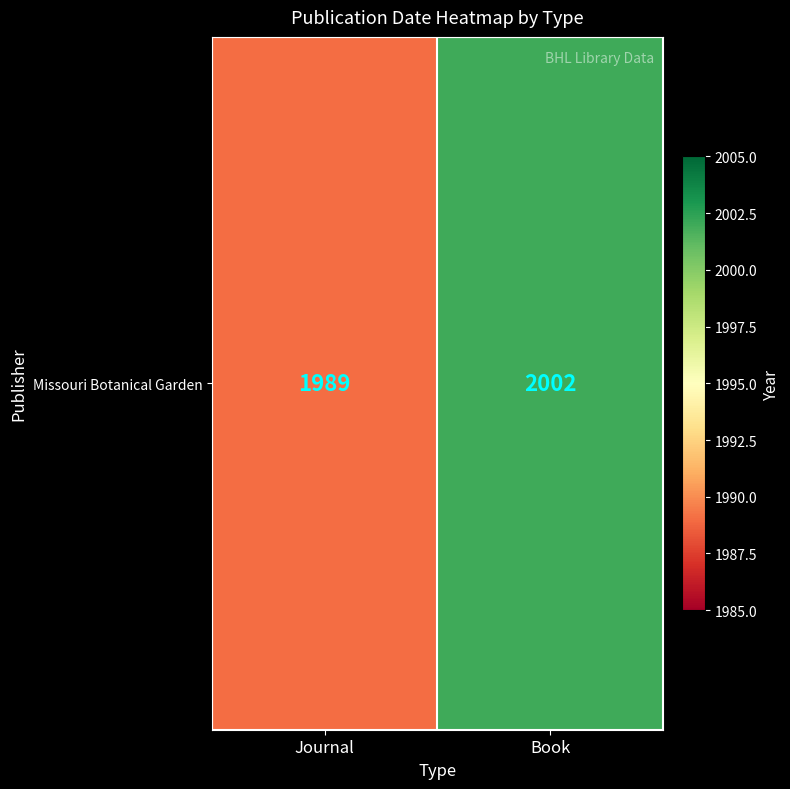

What is the sum of all values?

3991